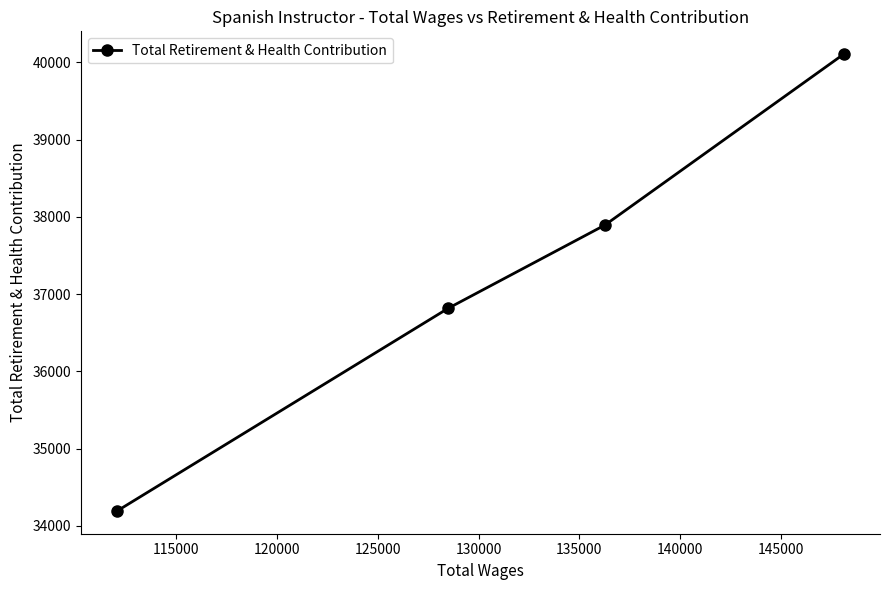

What is the value of the 3rd point from the left?

37893